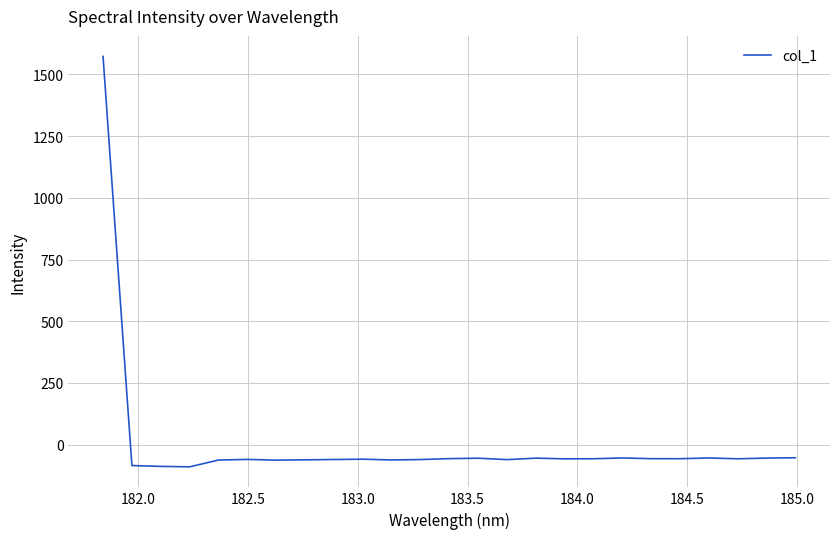

What is the smallest value displayed?

-90.2